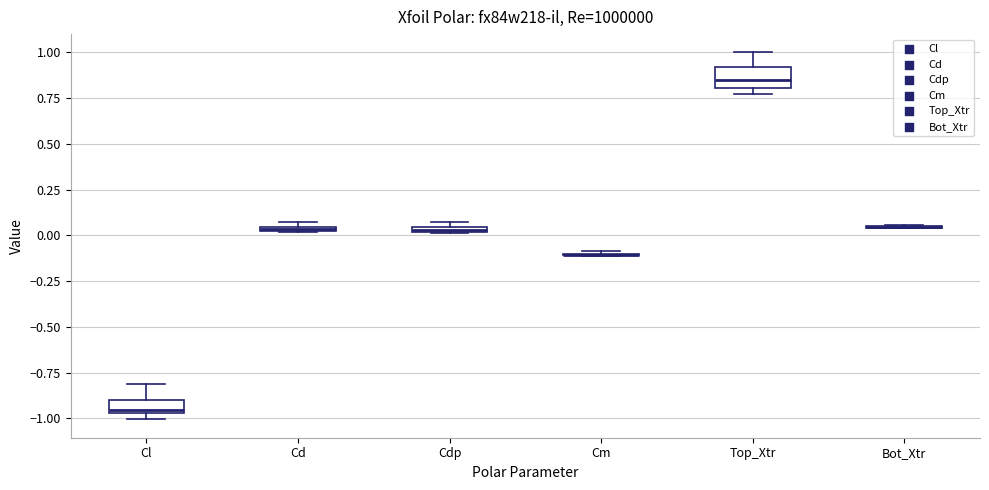

Where is the lower edge of the box for Cd on the y-axis? The values are not printed on the chart, so give them approximately, as read against the axis.

0.00